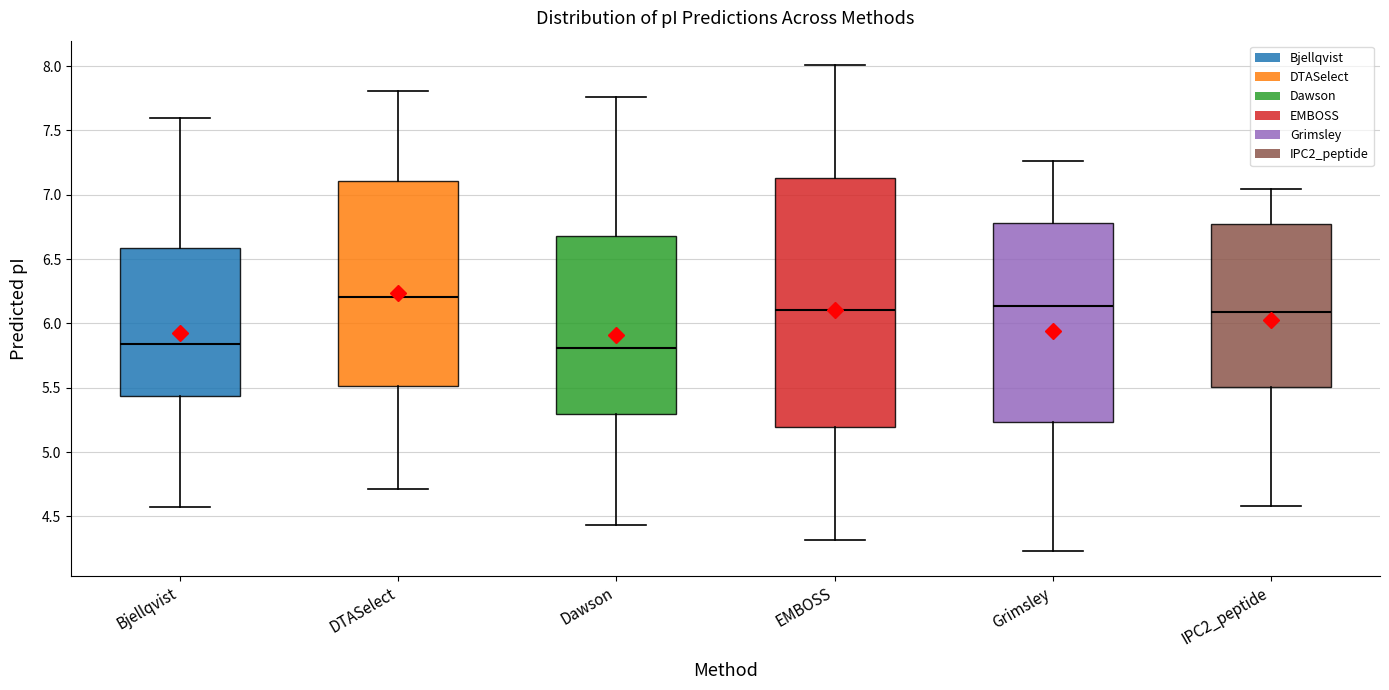

Where does the lower whisker of the box for EMBOSS end on the y-axis? The values are not printed on the chart, so give them approximately, as read against the axis.

4.30